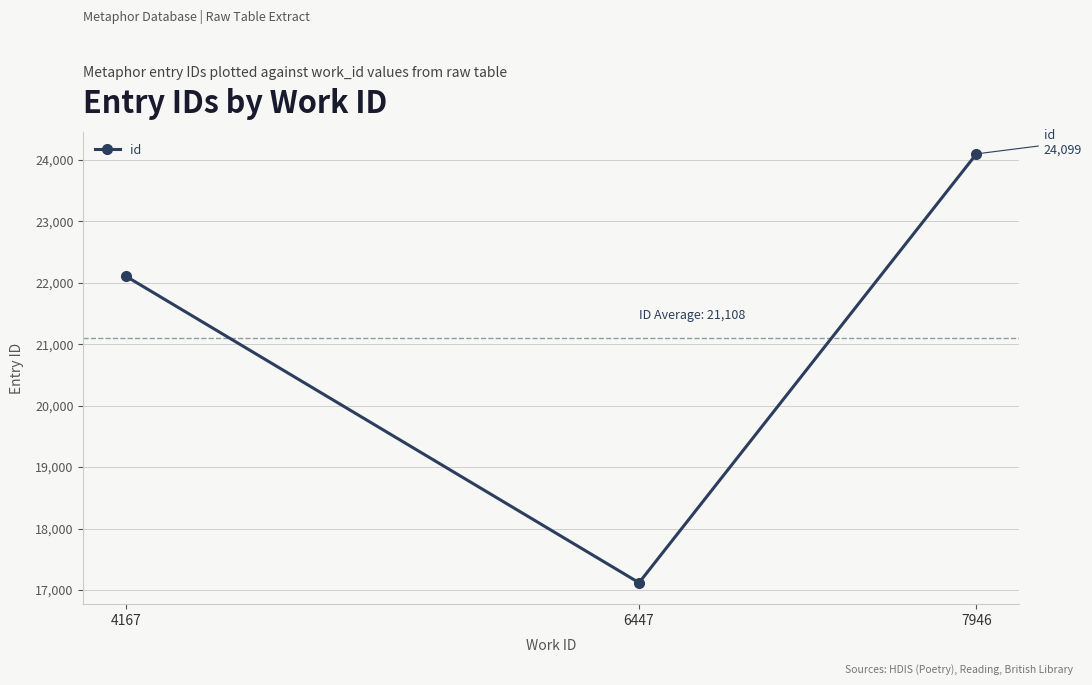

Which category has the lowest value across all series?

6447